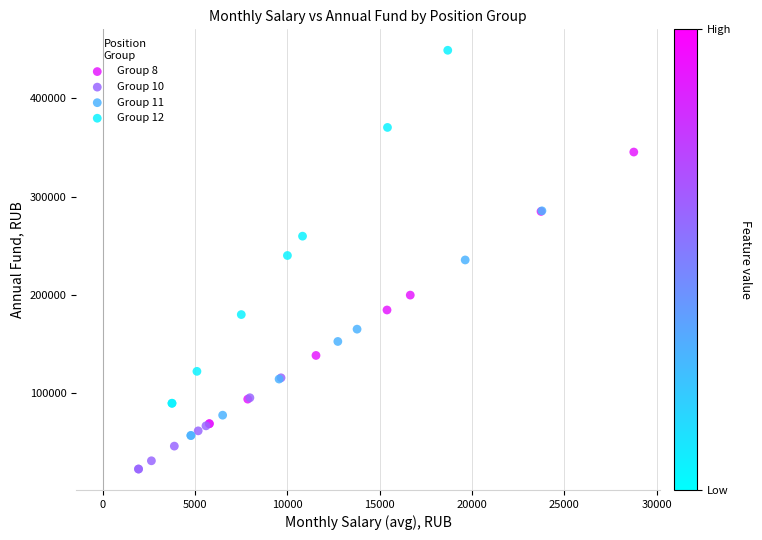

Which series has the largest Y range (max minus min)?

Group 12